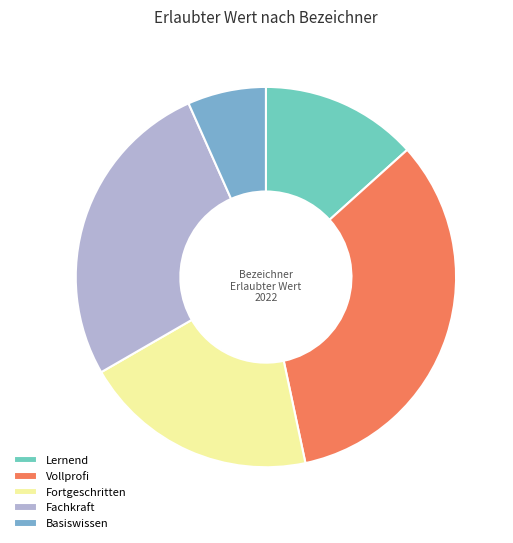

True or false: Basiswissen accounts for 7% of the total.

True